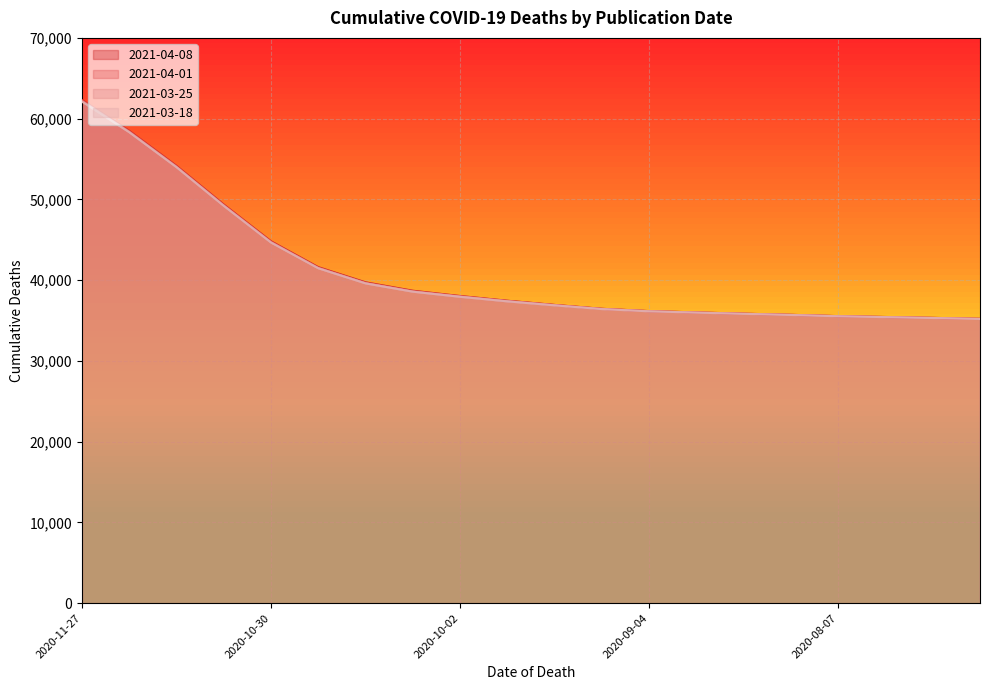

What is the label of the 3rd point from the right?

2020-07-31